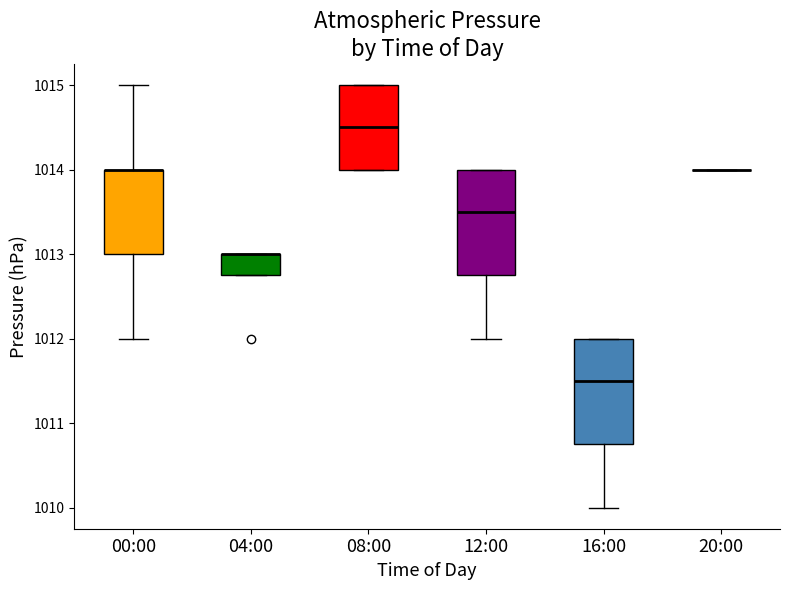

Reading left to right, transcribe this box plot: for each box, give where its median line is, the range the box spans, and where its two whiskers end, as read against the y-axis. The values are not printed on the chart, so give them approximately, as read against the axis.

00:00: median 1014.0 (drawn on the box's upper edge), box 1013.0 to 1014.0, whiskers 1012.0 to 1015.0
04:00: median 1013.0 (drawn on the box's upper edge), box 1012.8 to 1013.0, whiskers 1012.8 to 1013.0
08:00: median 1014.5, box 1014.0 to 1015.0, whiskers 1014.0 to 1015.0
12:00: median 1013.5, box 1012.8 to 1014.0, whiskers 1012.0 to 1014.0
16:00: median 1011.5, box 1010.8 to 1012.0, whiskers 1010.0 to 1012.0
20:00: box collapsed to a line at 1014.0, whiskers 1014.0 to 1014.0